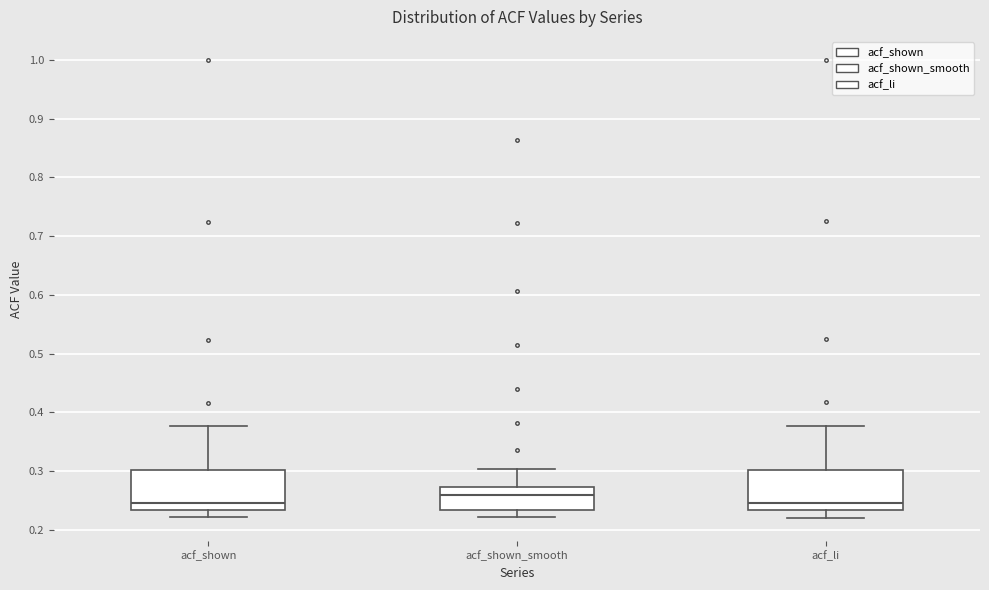

Reading left to right, transcribe this box plot: for each box, give where its median line is, the range the box spans, and where its two whiskers end, as read against the y-axis. The values are not printed on the chart, so give them approximately, as read against the axis.

acf_shown: median 0.25, box 0.23 to 0.30, whiskers 0.22 to 0.38
acf_shown_smooth: median 0.26, box 0.23 to 0.27, whiskers 0.22 to 0.30
acf_li: median 0.25, box 0.23 to 0.30, whiskers 0.22 to 0.38